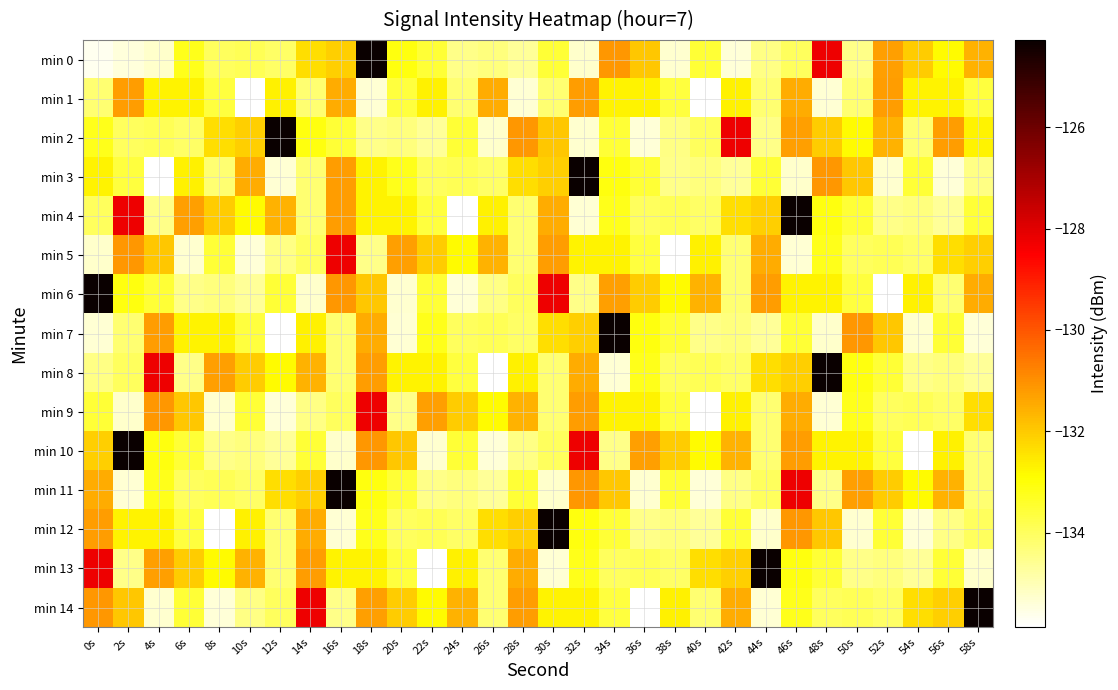

Between 6s and 50s, which is larger?

6s